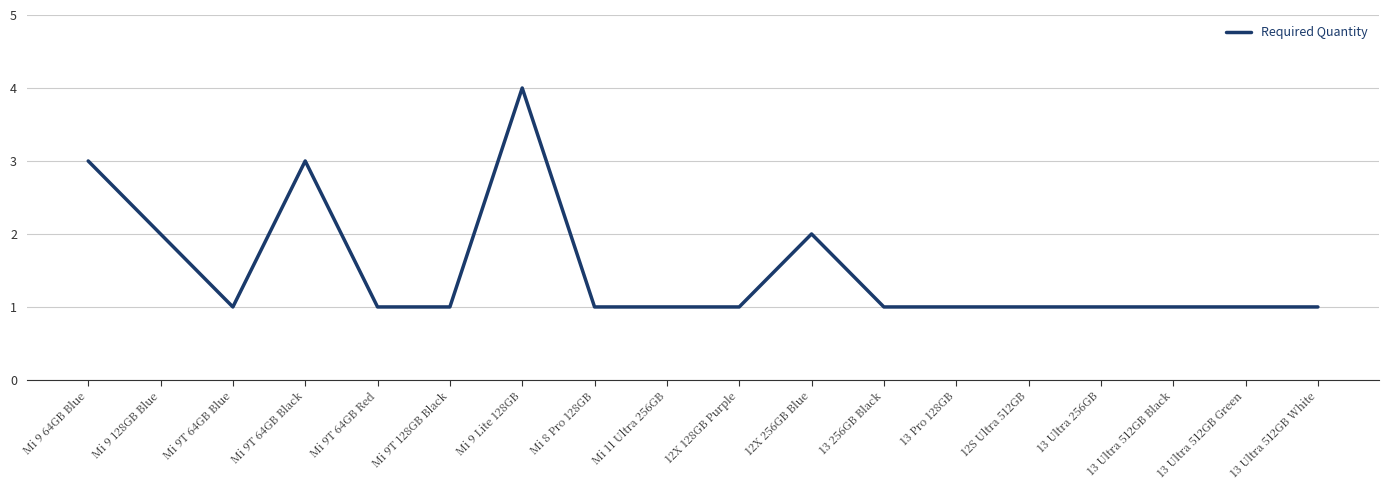

What value does the data have at 13 Ultra 512GB White?

1